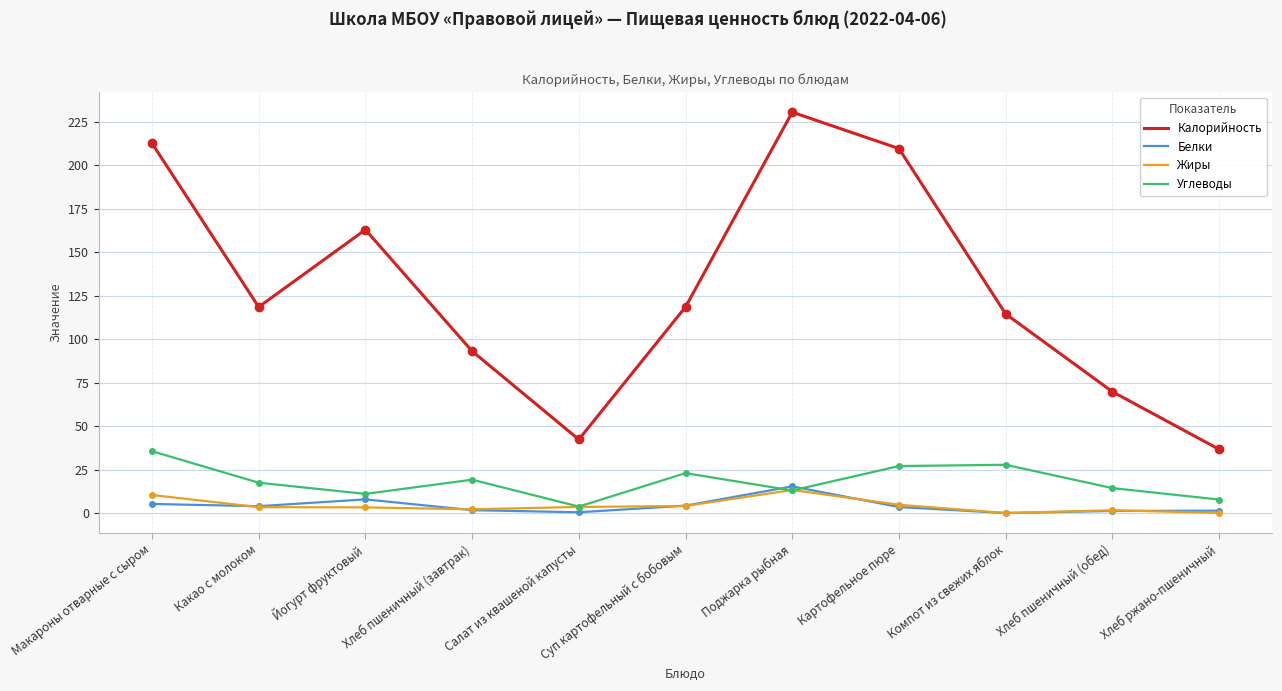

What are all the series names shown in the legend?

Калорийность, Белки, Жиры, Углеводы